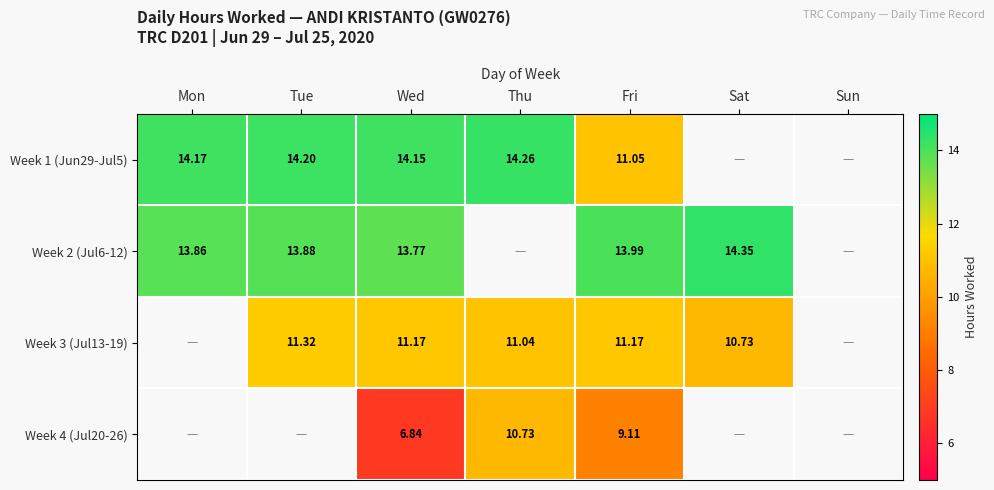

Is the value of Week 3 (Jul13-19) at Sat greater than the value of Week 2 (Jul6-12) at Mon?

No